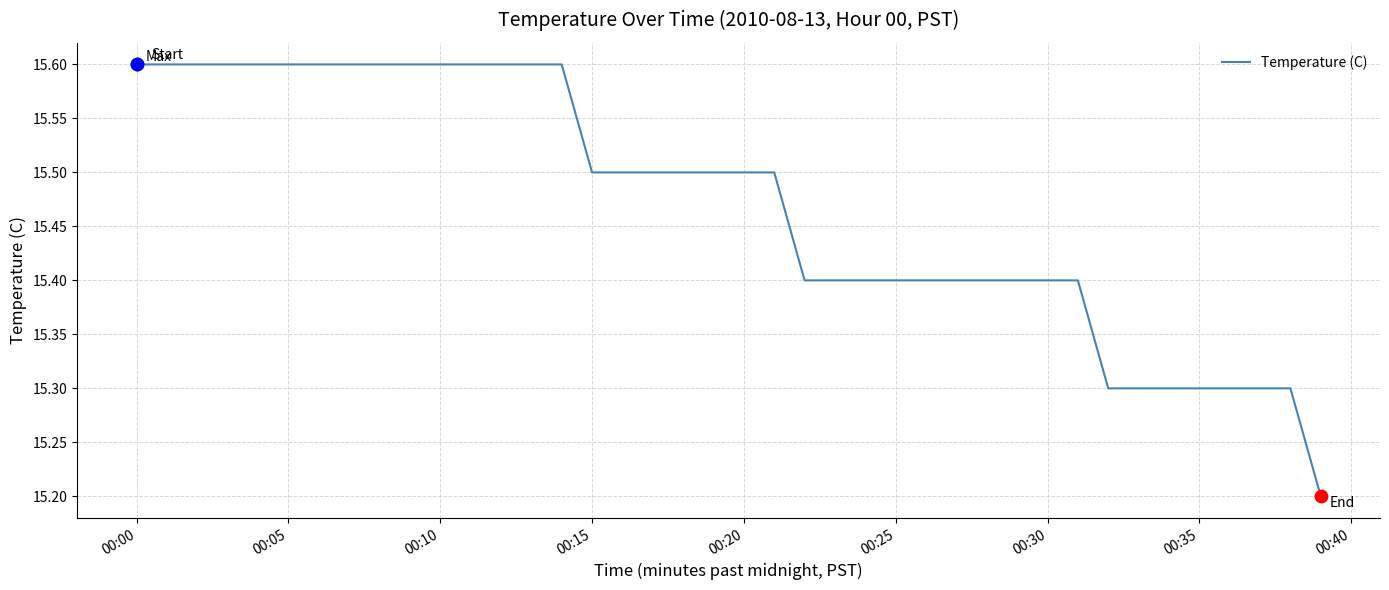

What is the difference between the maximum and minimum values?

0.4